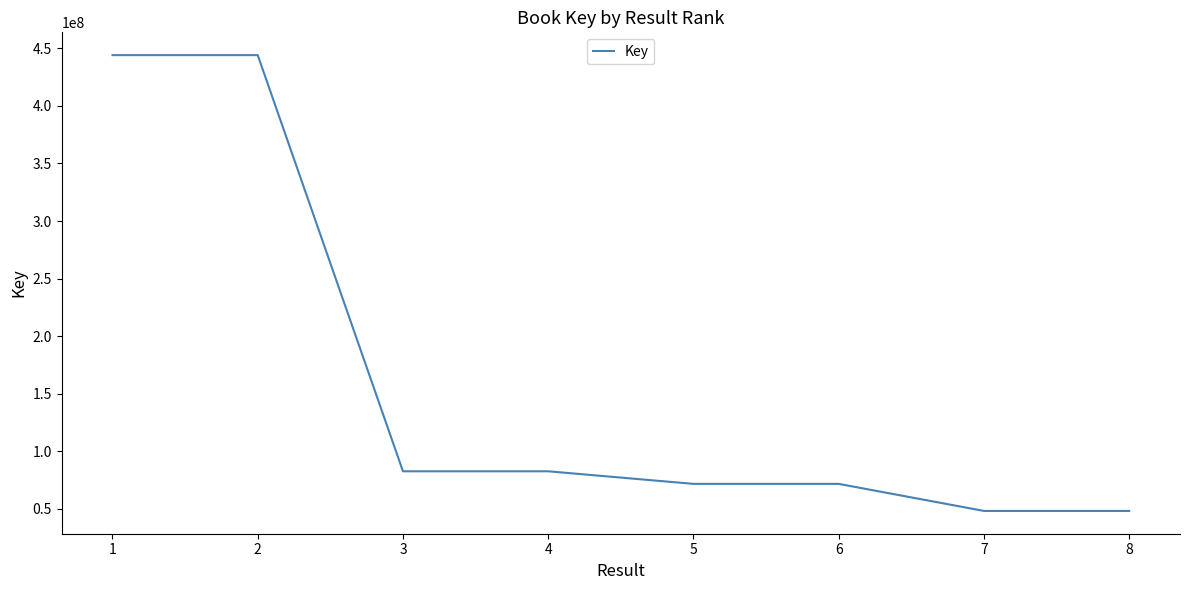

How many lines are shown in the chart?

1